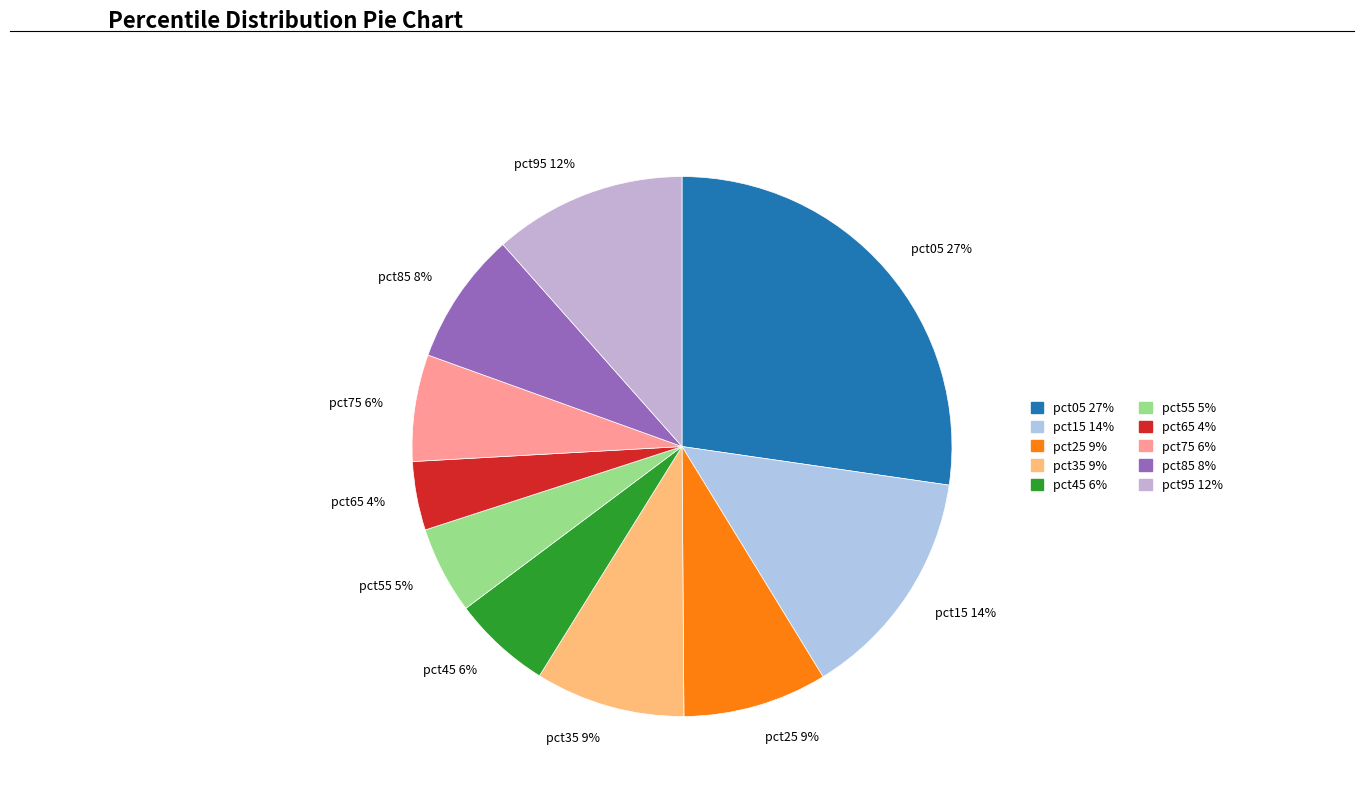

Which slice is the largest?

pct05